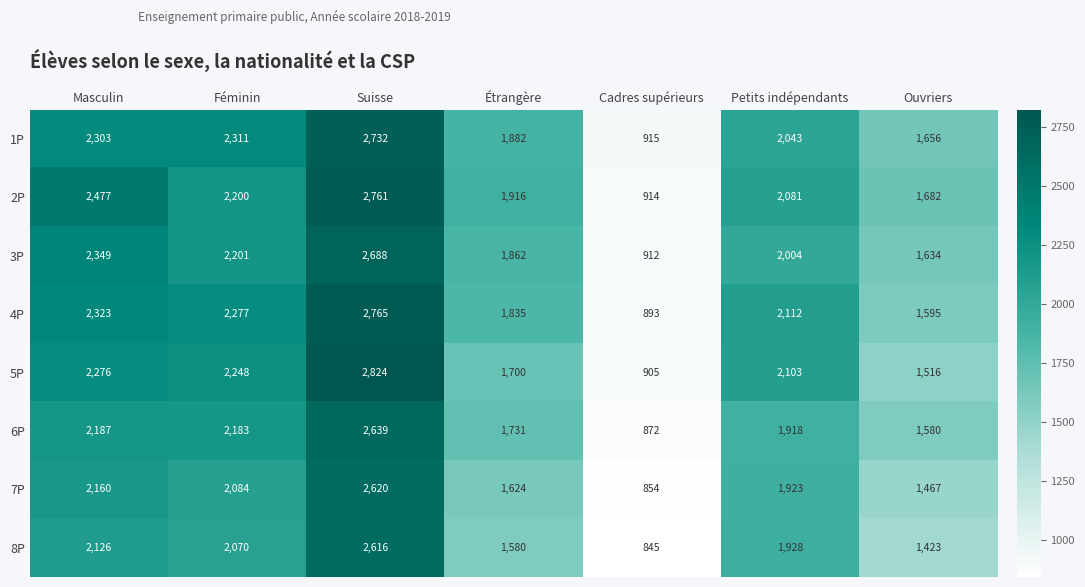

What is the greatest value displayed?

2824